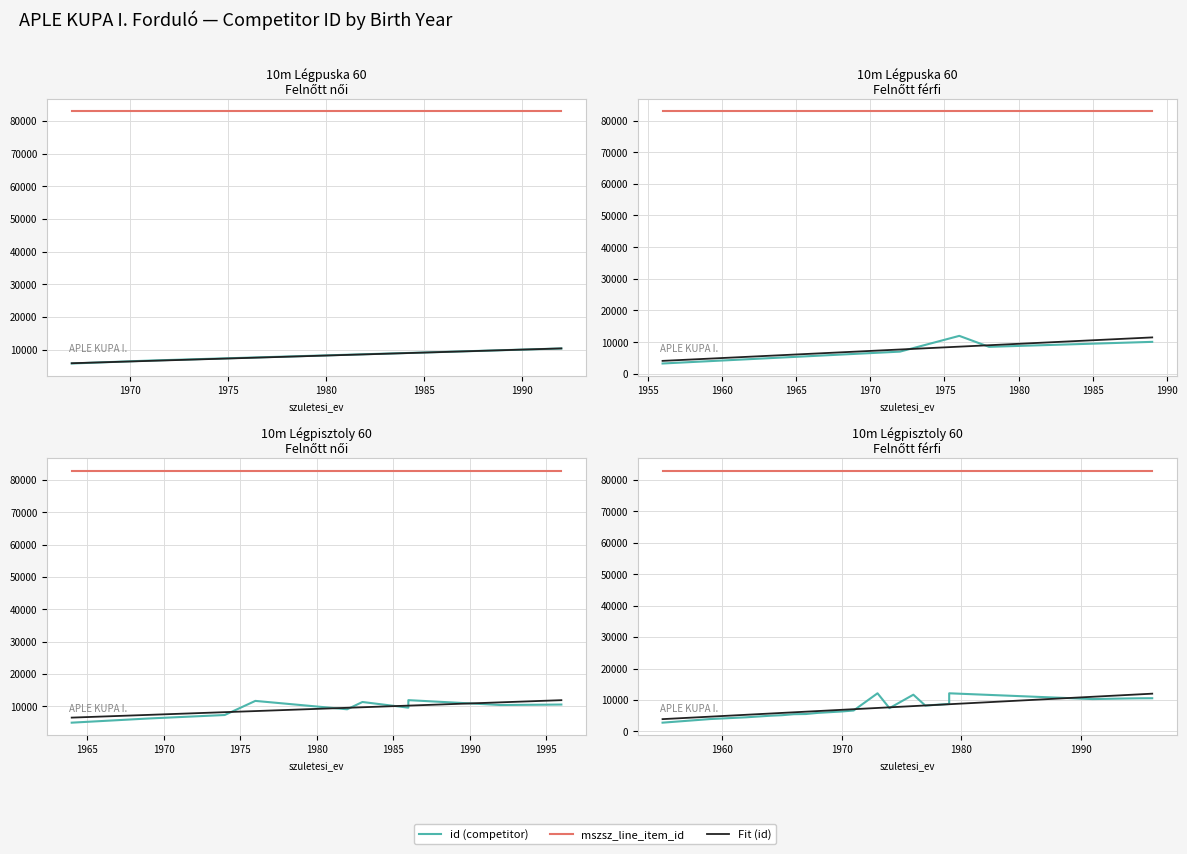

True or false: mszsz_line_item_id and id cross at least once.

False